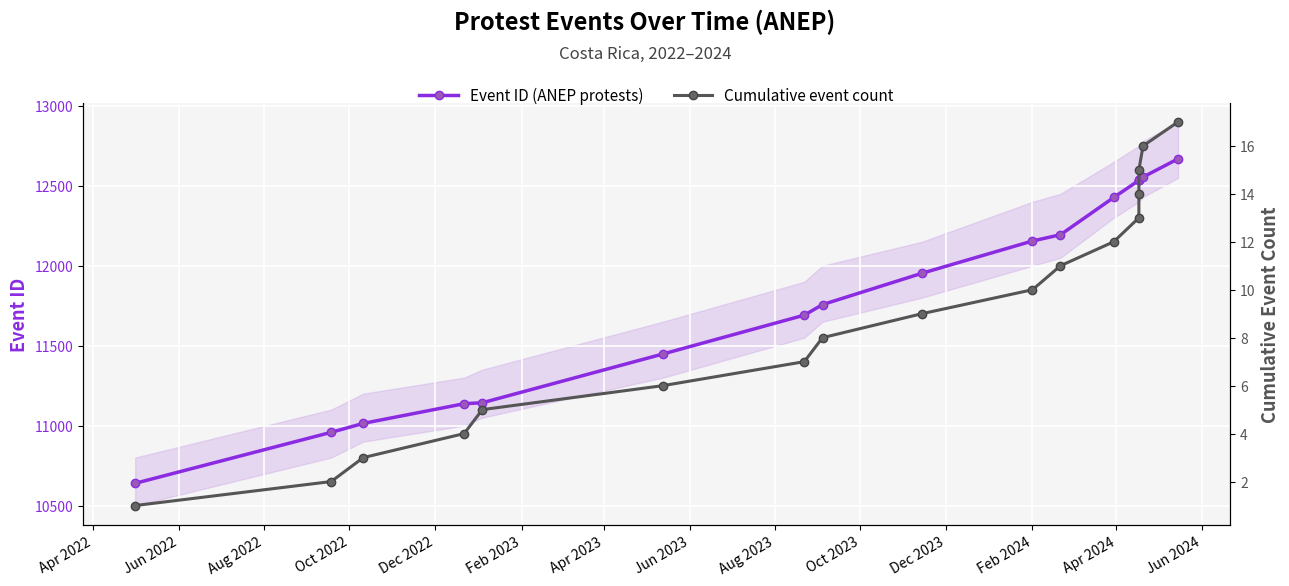

At Apr 2023, list the series in order from smallest to largest.

Cumulative event count, Event ID (ANEP protests)